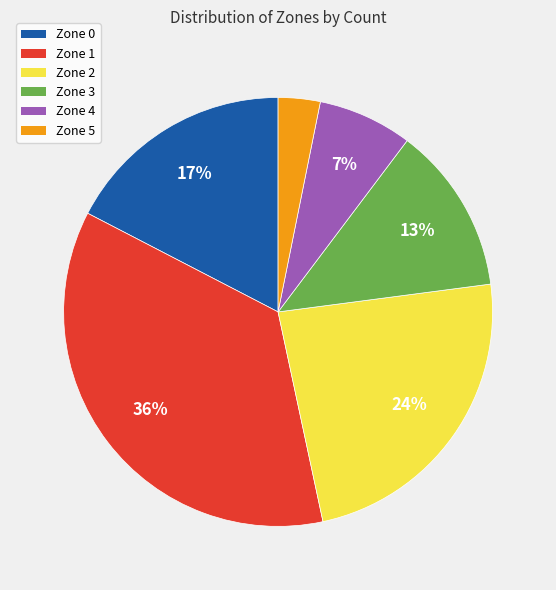

Count the number of slices in the pie.

6